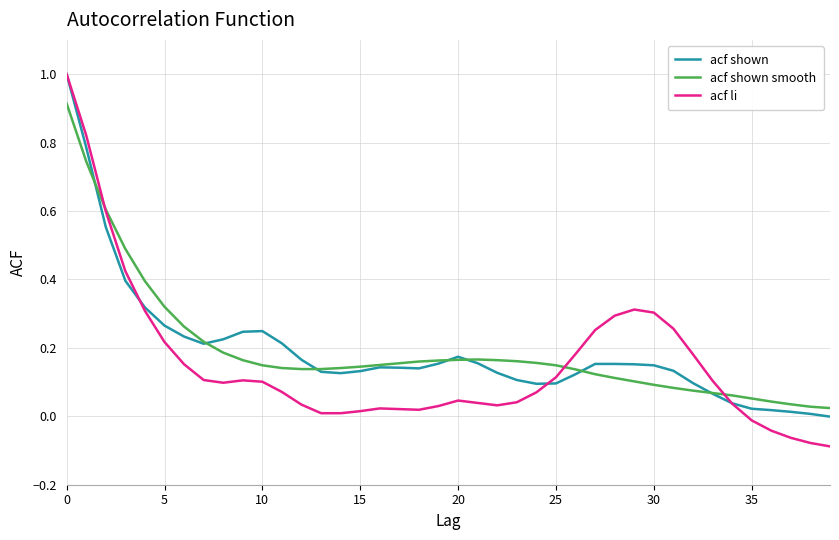

Which series has the widest spread of values?

acf li